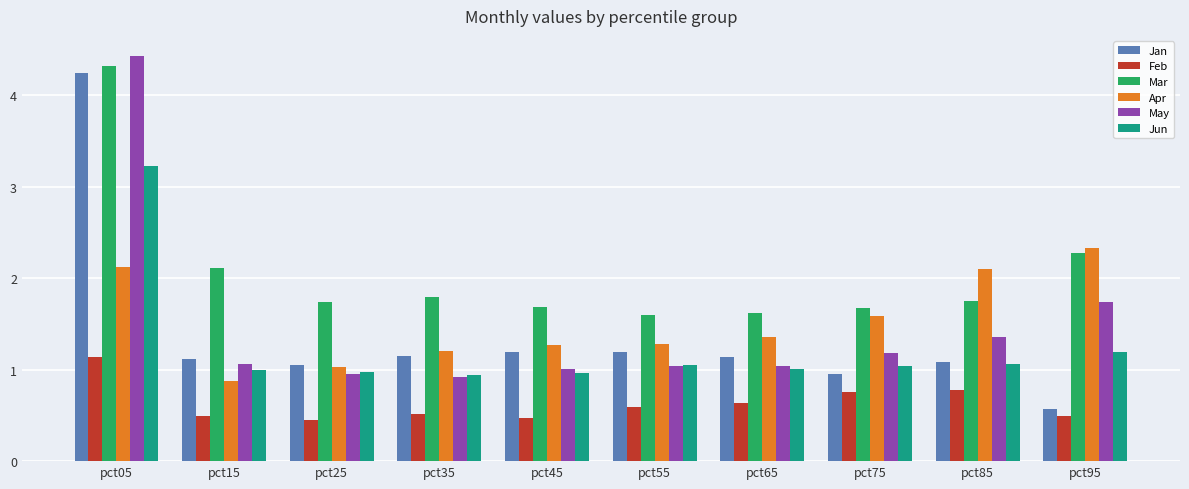

Which series has the largest range (max minus min)?

Jan